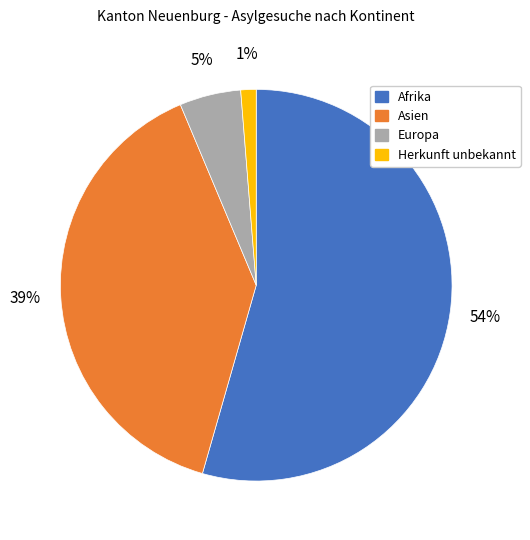

The Europa slice represents 12% of the pie. True or false?

False